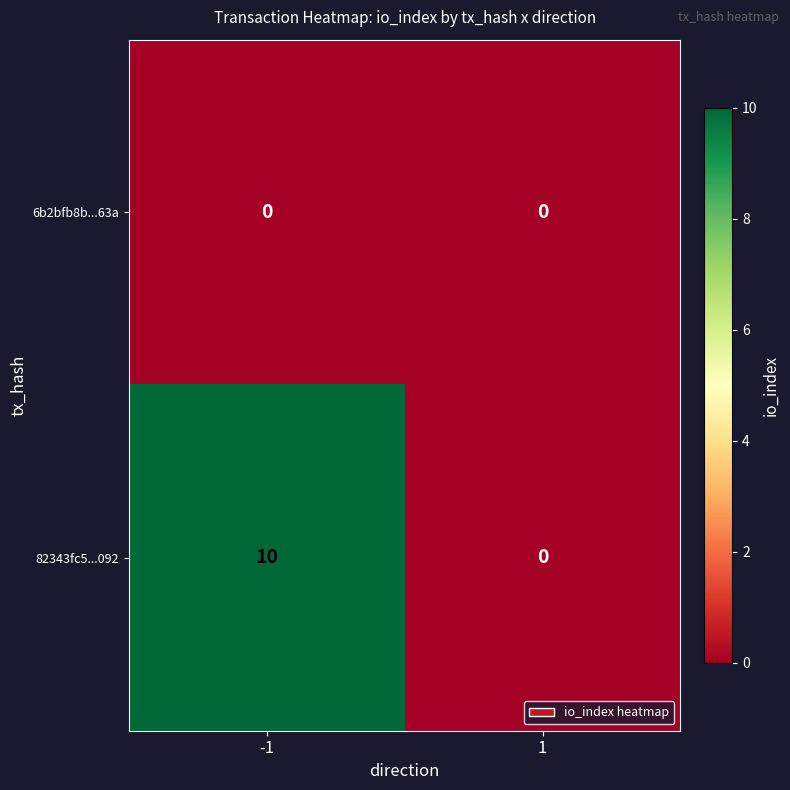

Which series has the largest total across all categories?

82343fc5...092